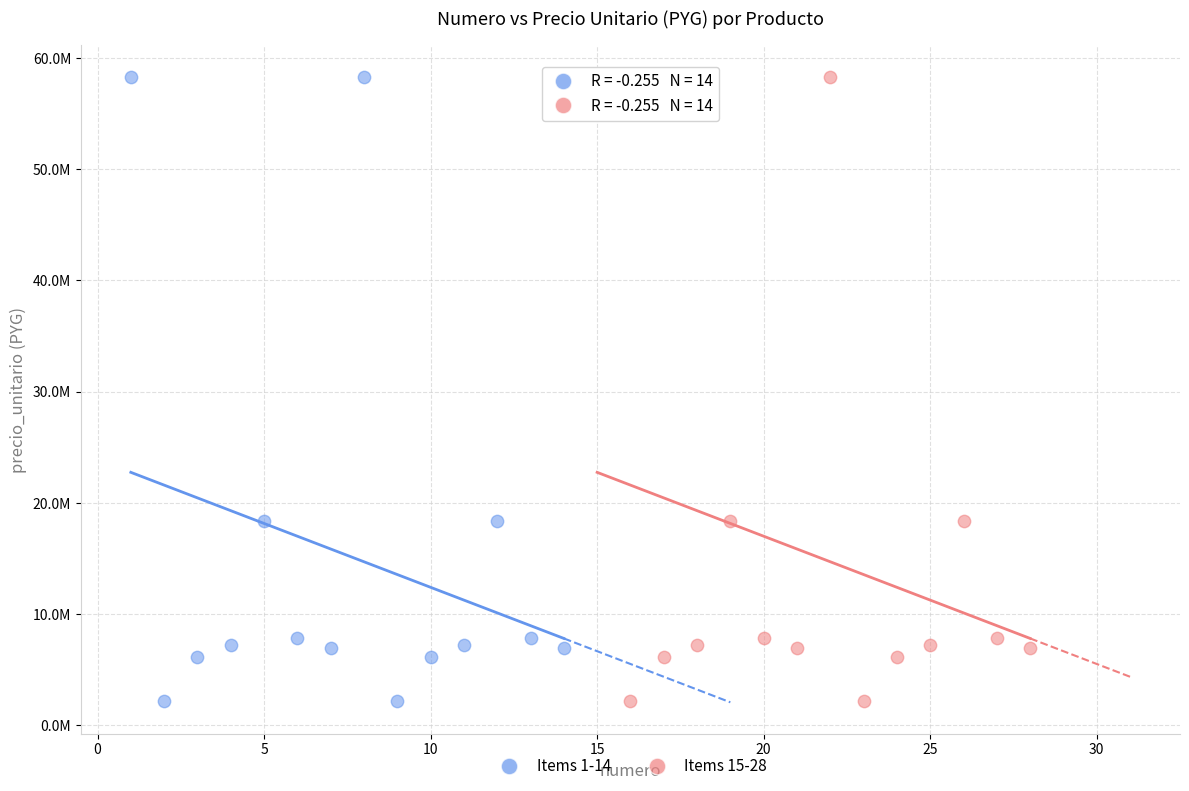

What are all the series names shown in the legend?

Items 1-14, Items 15-28